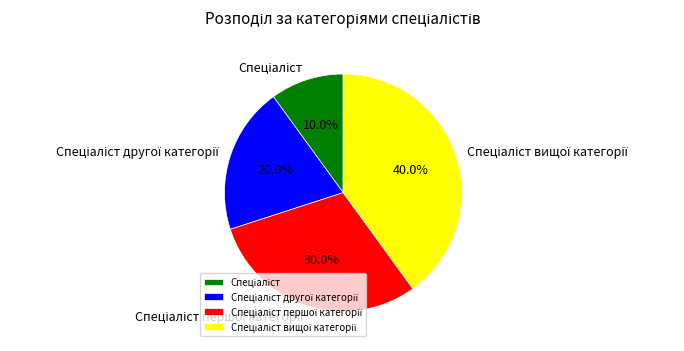

To the nearest percent, what is the average slice percentage?

25%